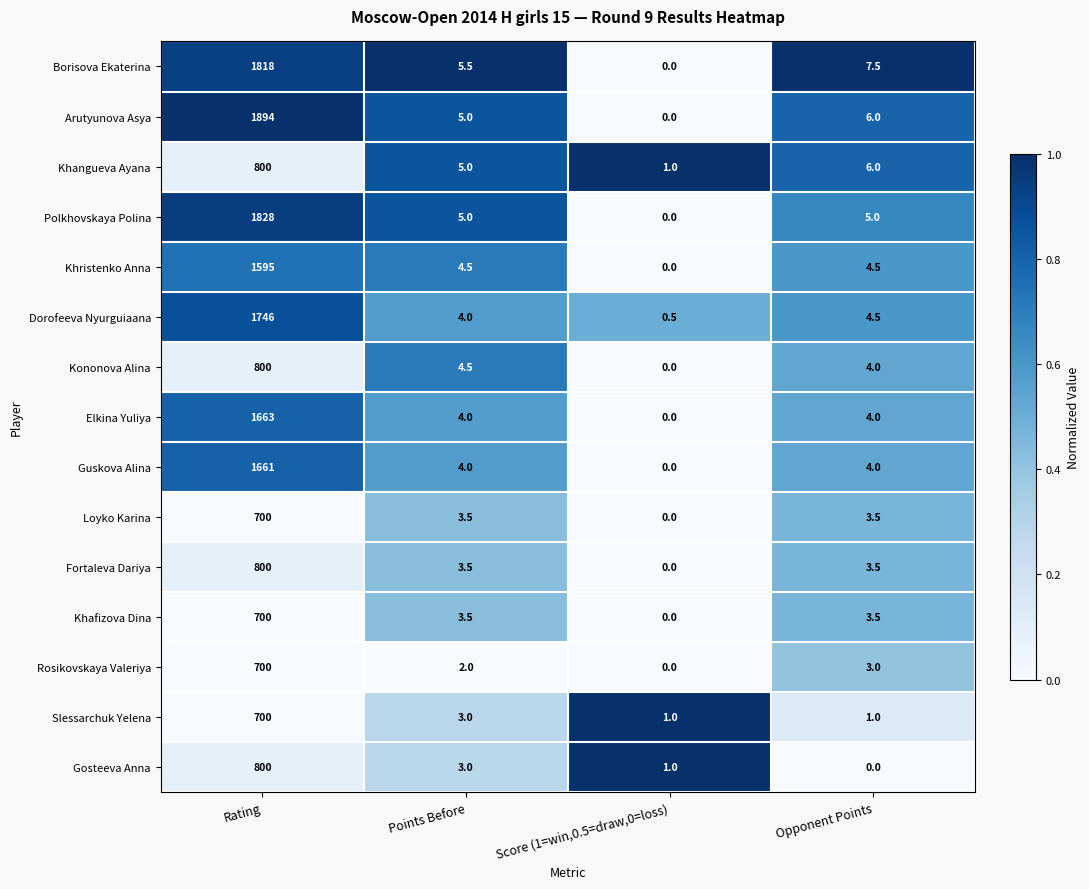

At which label does Kononova Alina reach its minimum?

Score (1=win,0.5=draw,0=loss)